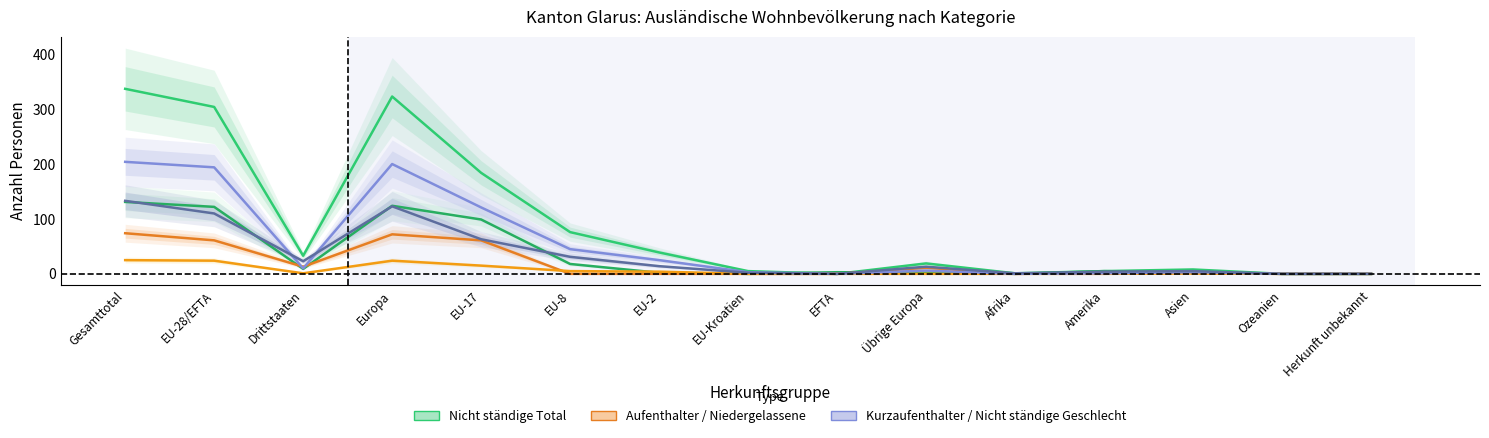

Rank the series by their maximum value, from highest to lowest.

Nicht ständige Total, Nicht ständige Männer, Nicht ständige Frauen, Aufenthalter (B) Total, Niedergelassene (C) Total, Kurzaufenthalter (L) Total